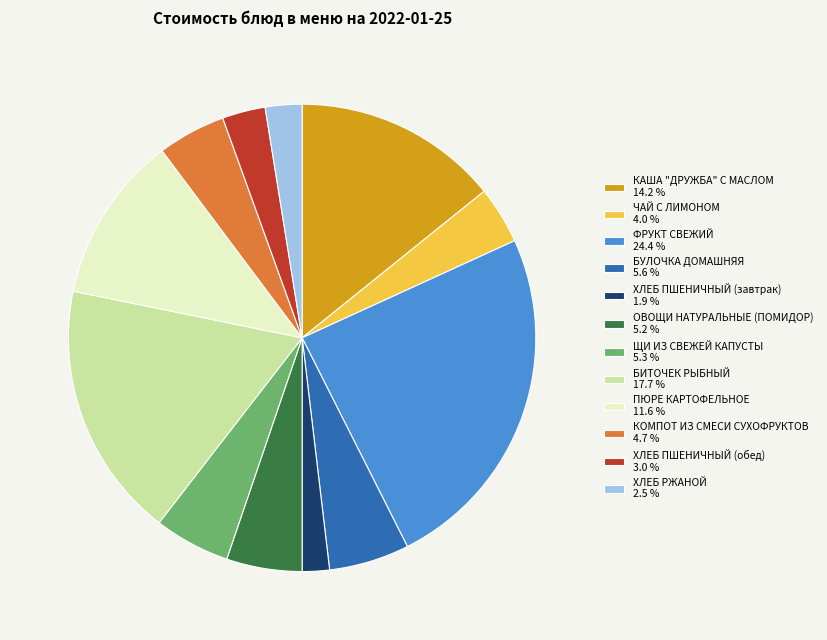

Combined, do БИТОЧЕК РЫБНЫЙ 17.7 % and ЩИ ИЗ СВЕЖЕЙ КАПУСТЫ 5.3 % account for over 50%?

No